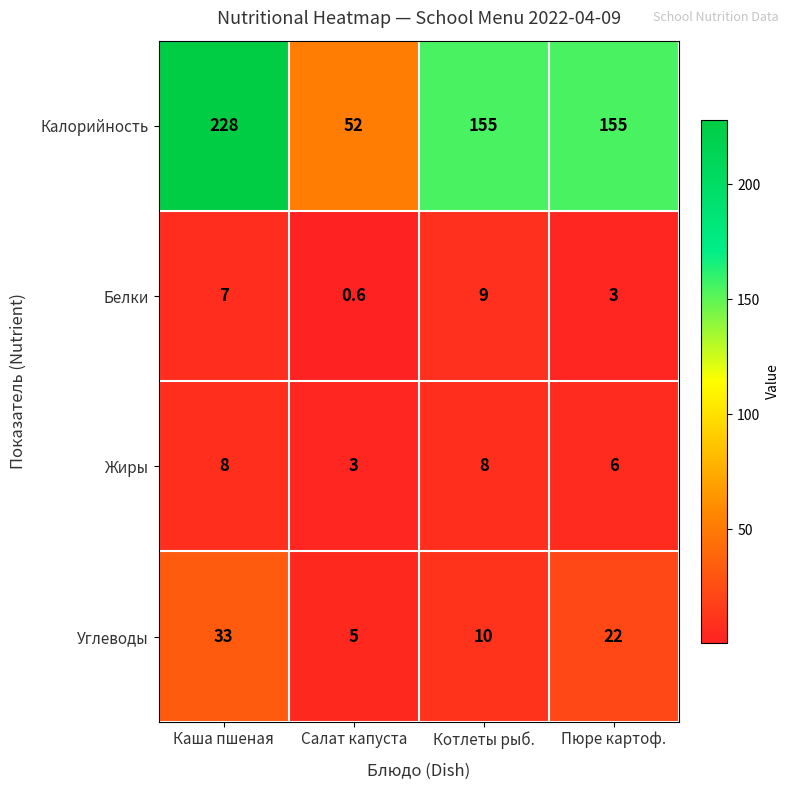

At which category does the chart reach its peak across all series?

Каша пшеная